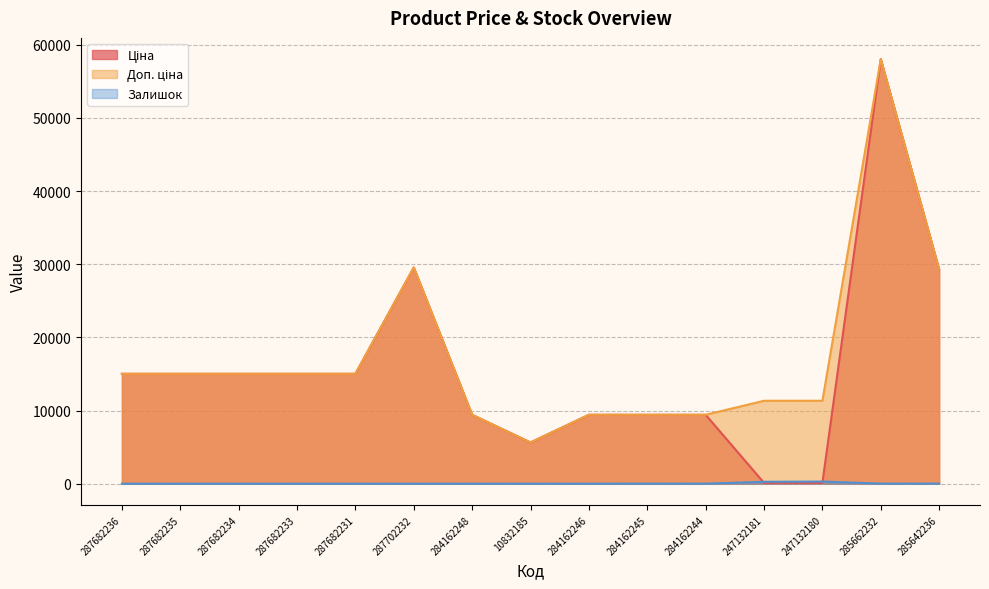

In Ціна, how many points are higher than both neighbors (excluding endpoints)?

2